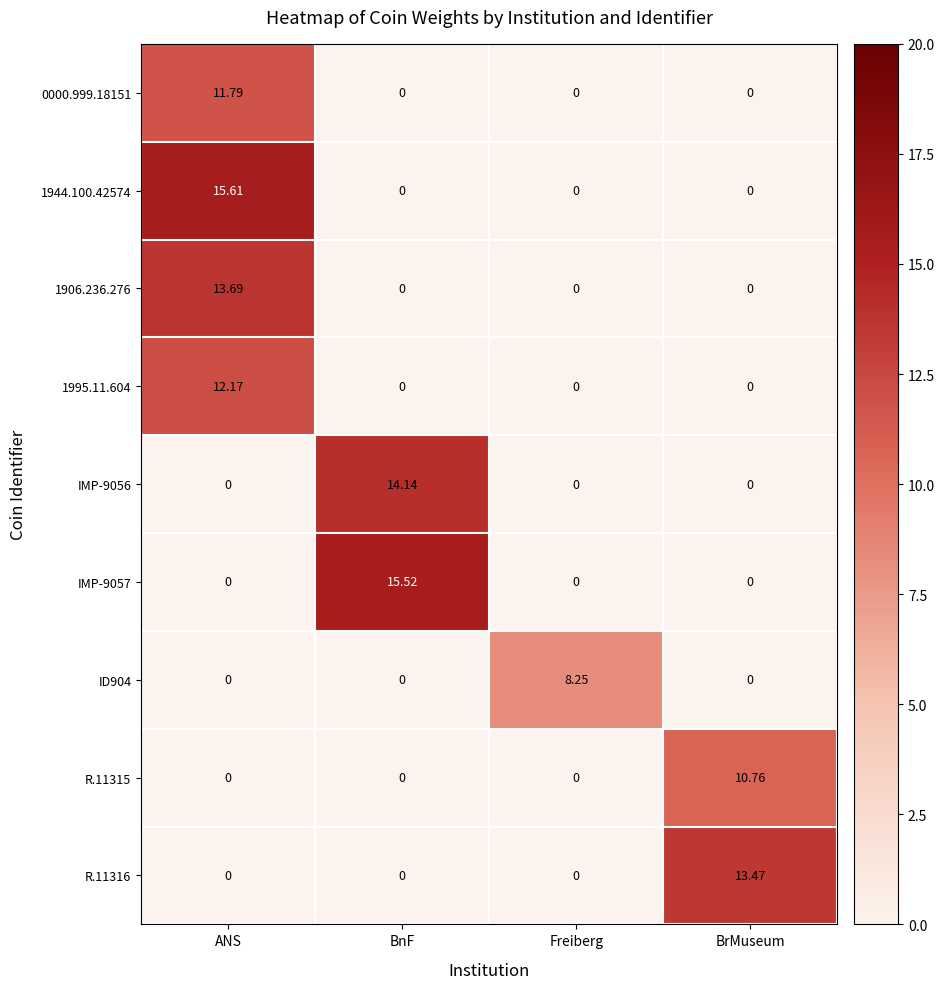

At which category is the sum across all series the highest?

ANS